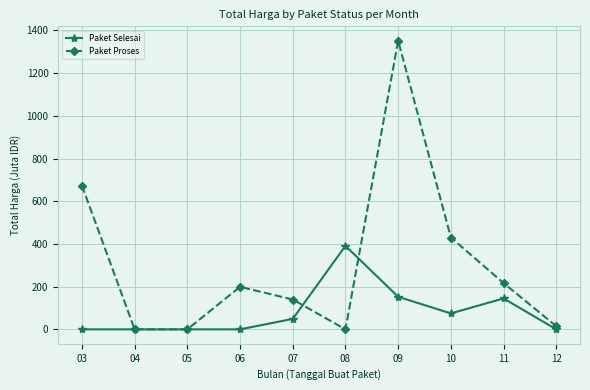

At which label does Paket Selesai first exceed 48?

07